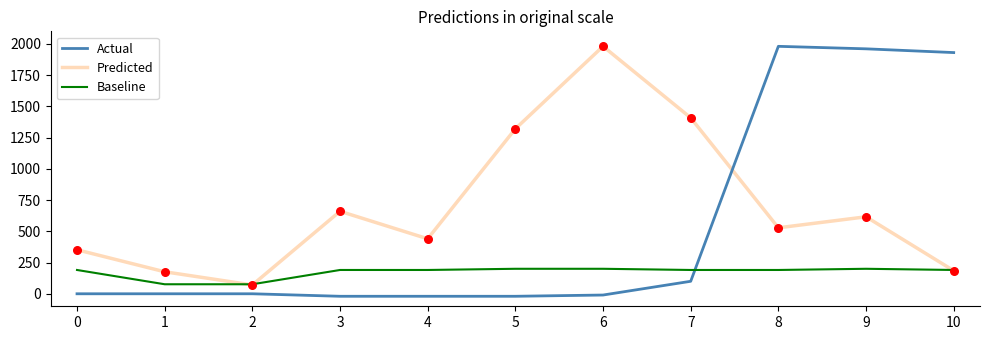

At which category is the sum across all series the highest?

9